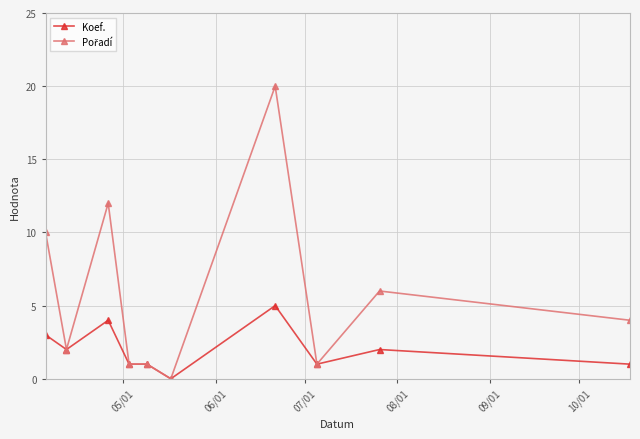

What is the greatest value displayed?

20